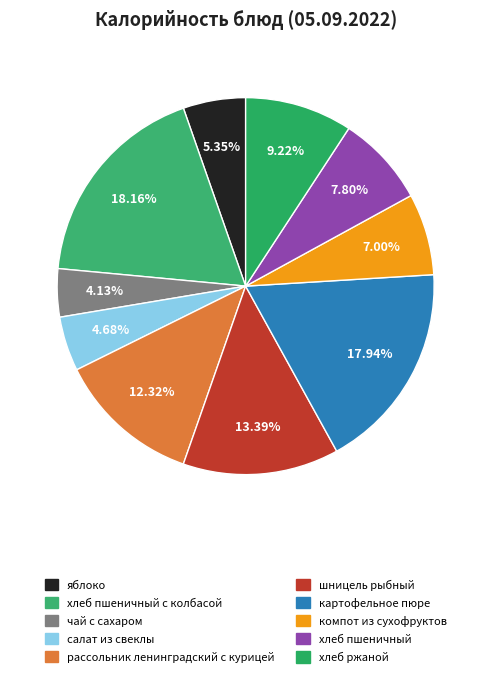

Which category has the biggest portion of the pie?

хлеб пшеничный с колбасой